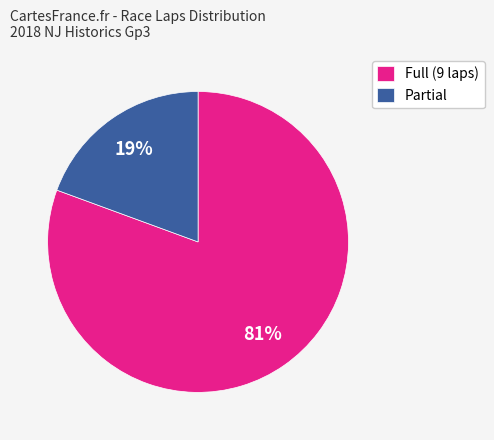

What is the largest slice in the pie chart?

Full (9 laps)